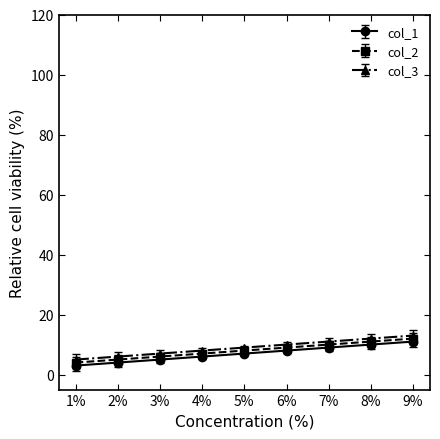

What is the label of the 5th point from the right?

5%